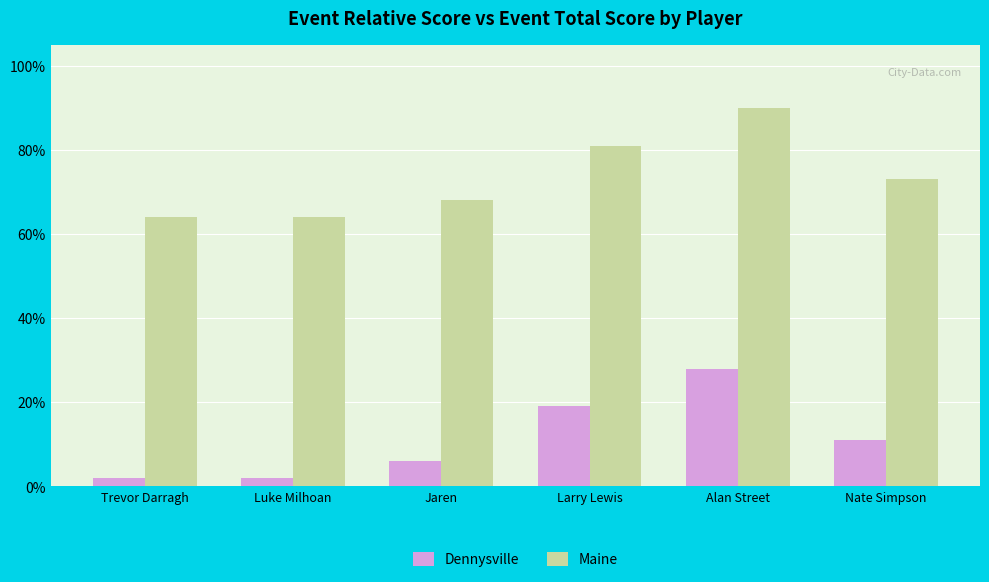

What is the spread (max minus min) of values at Jaren?

62